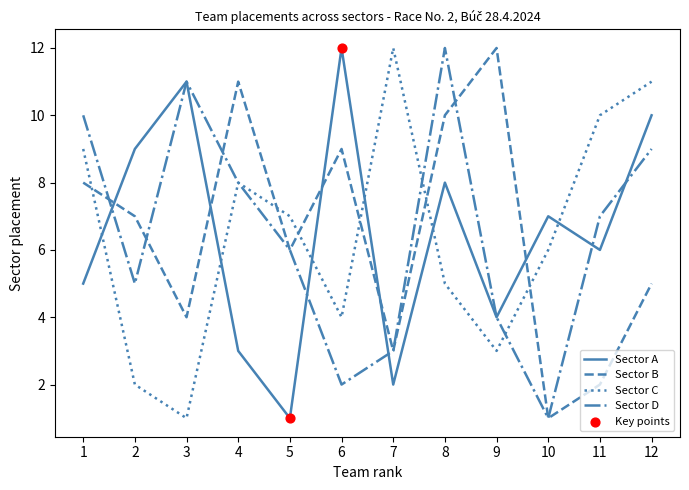

Between 4 and 10, which series saw the biggest shift?

Sector B